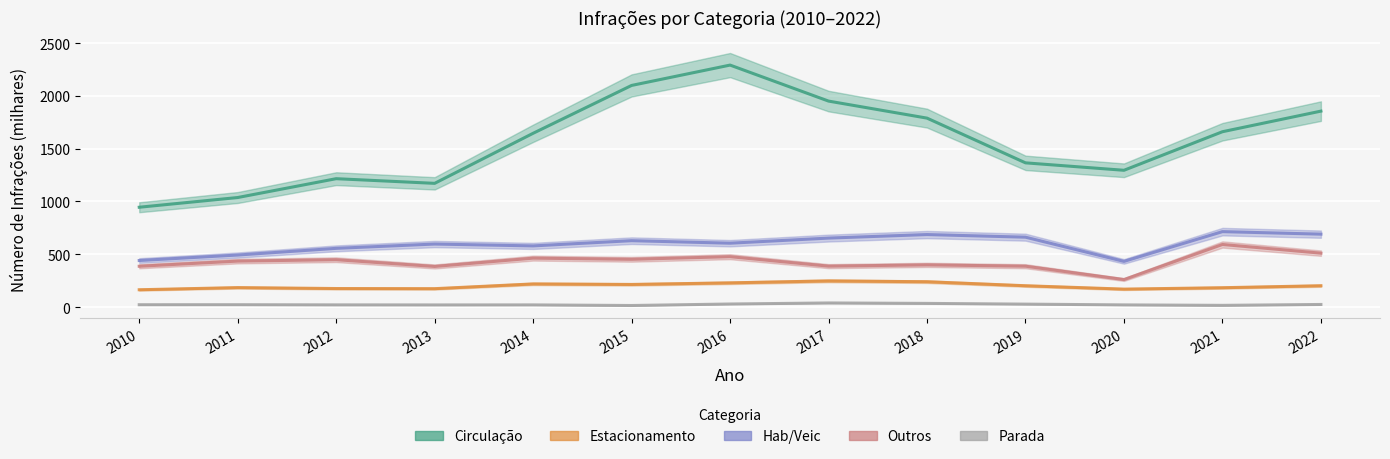

What is the average value of the Hab/Veic series?

595.3